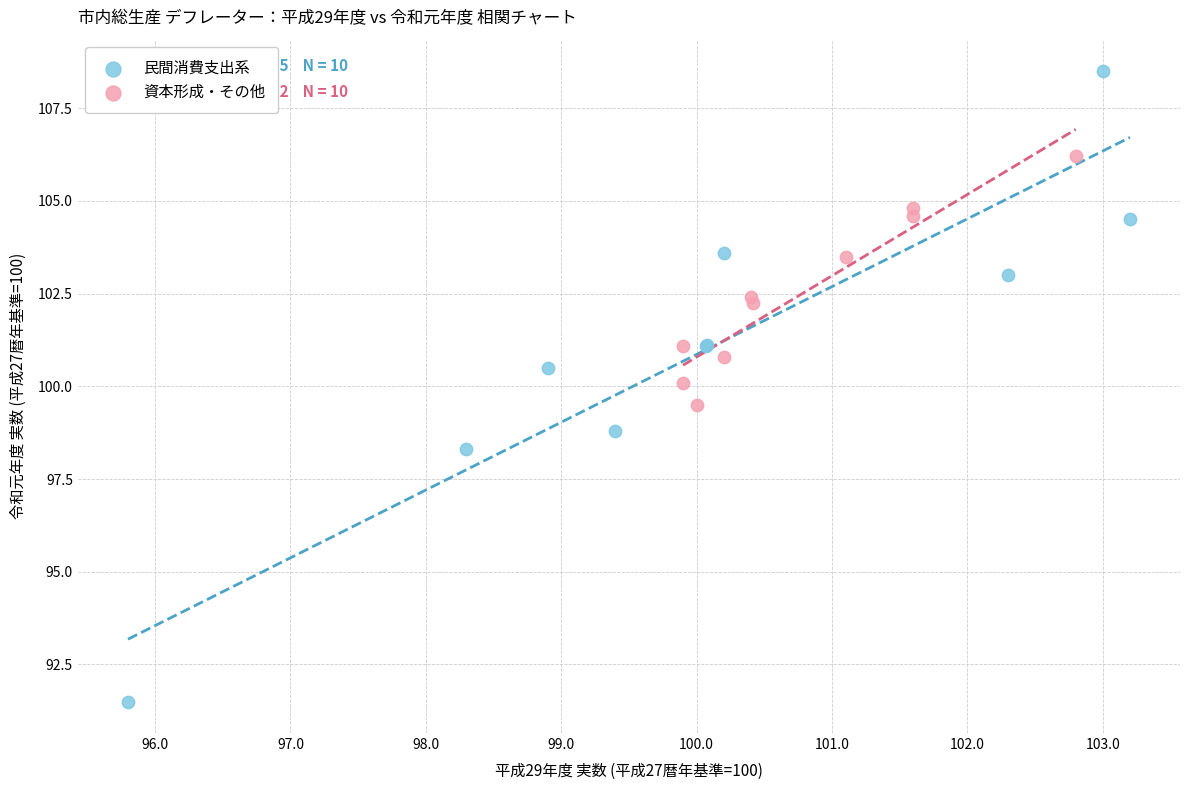

What are all the series names shown in the legend?

民間消費支出系, 資本形成・その他